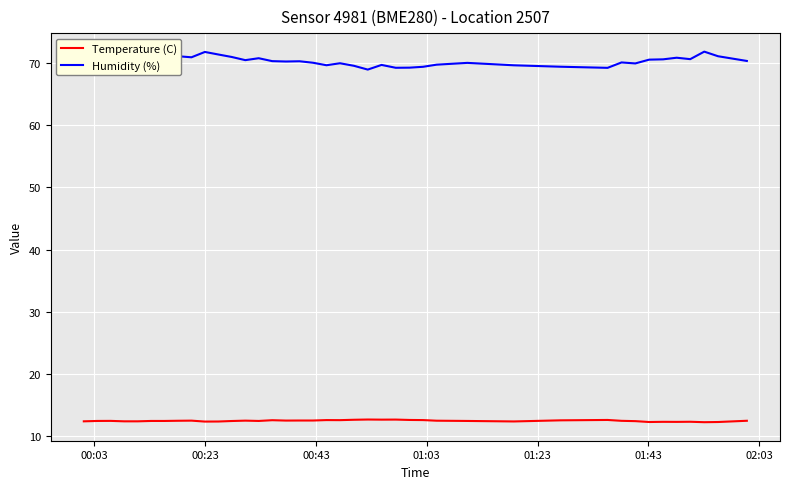

Which series has the largest total across all categories?

Humidity (%)